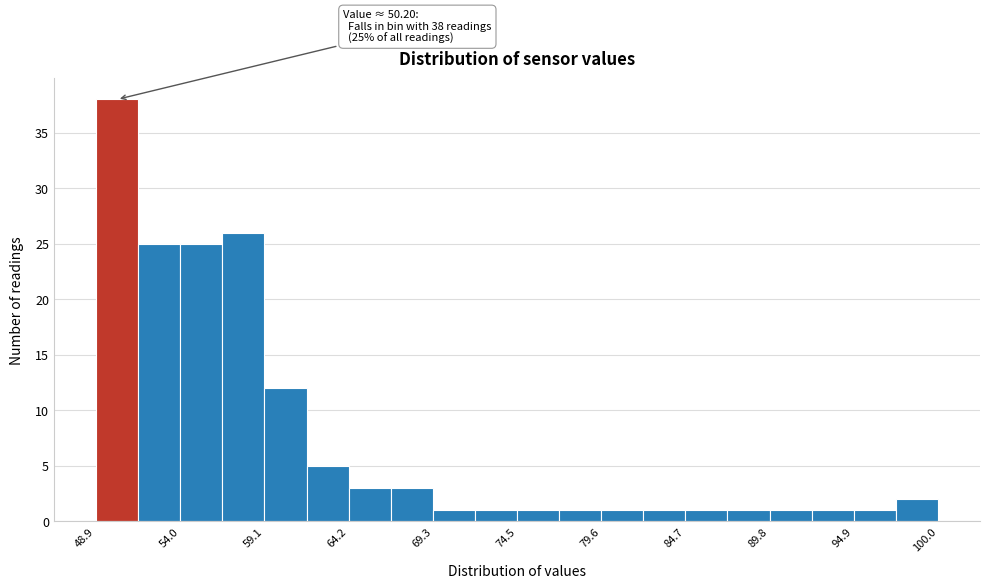

Around what value on the x-axis is the tallest bar? Give the approximate position of its centre, as read against the axis.

50